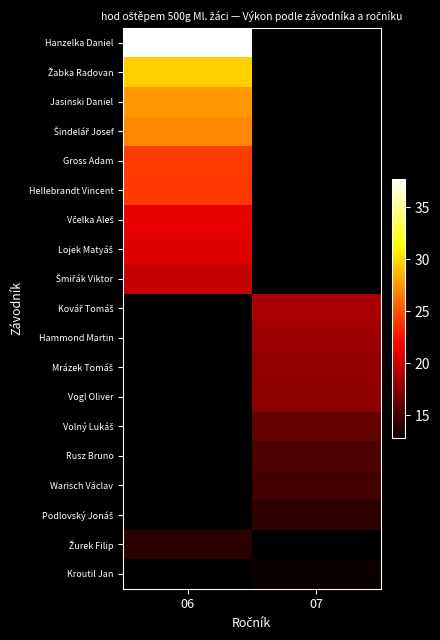

Between 07 and 06, which is larger?

06